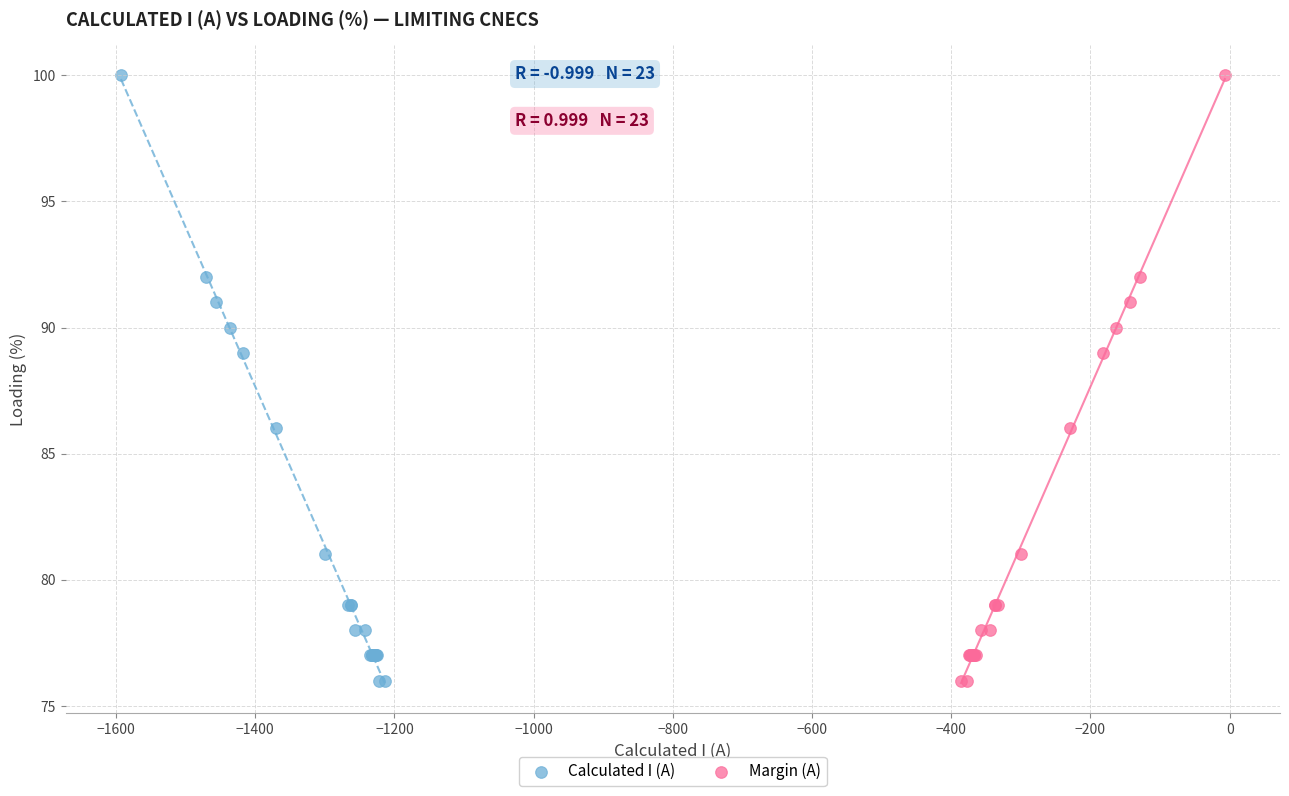

What are all the series names shown in the legend?

Calculated I (A), Margin (A)